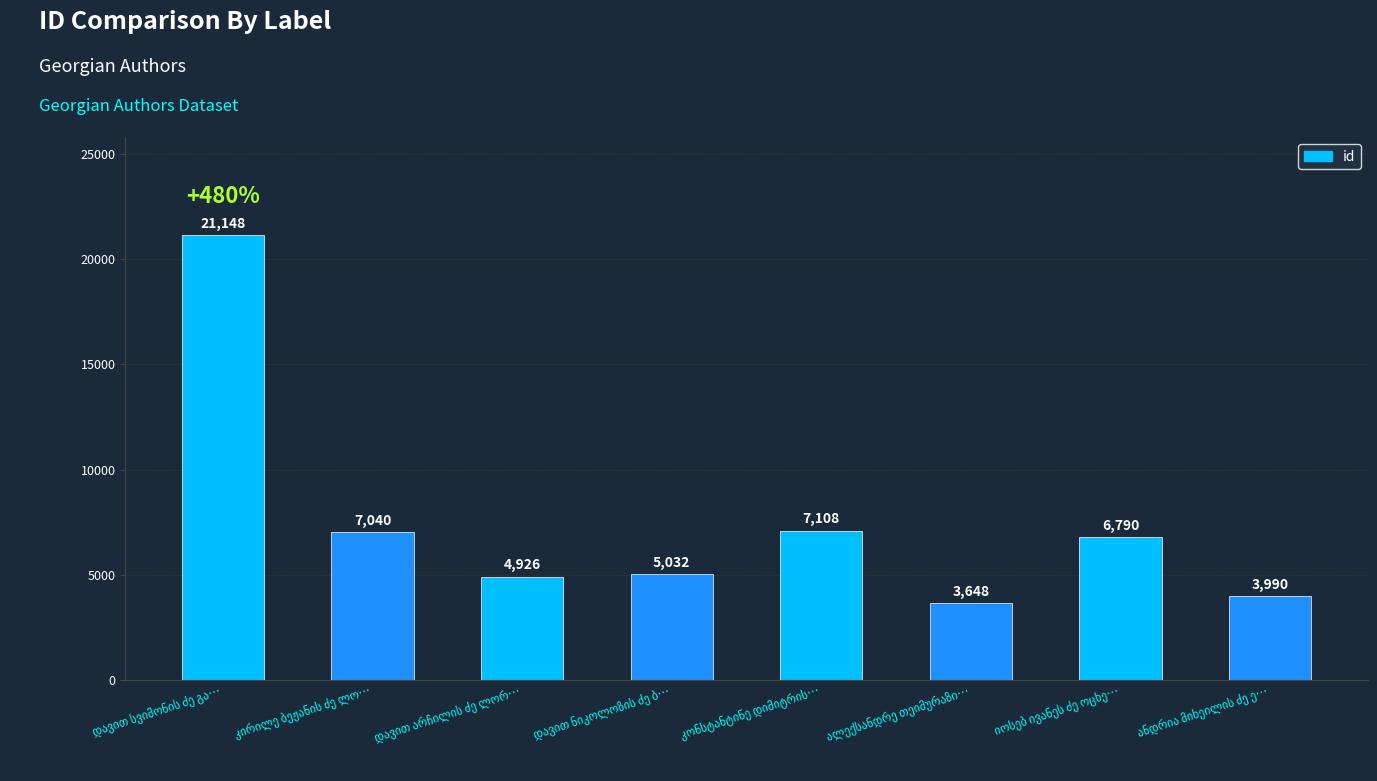

What is the greatest value displayed?

21148